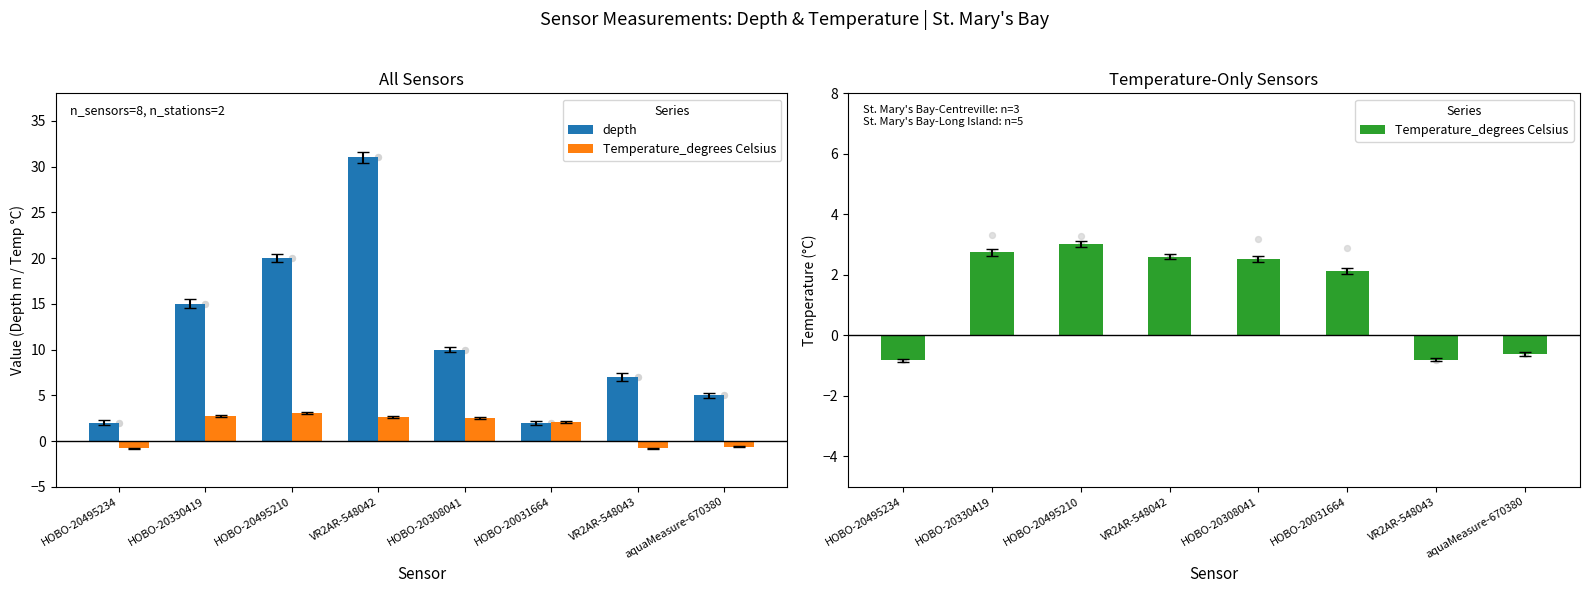

Which series contains the lowest Y value?

Temperature_degrees Celsius